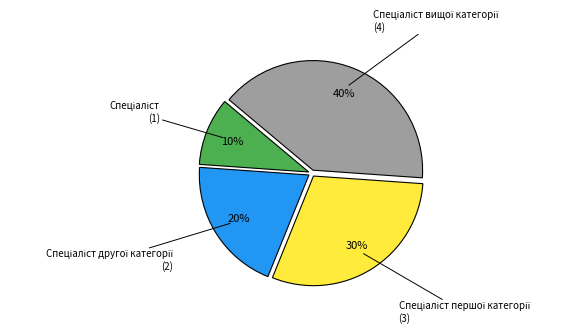

Does any single category account for the majority?

No